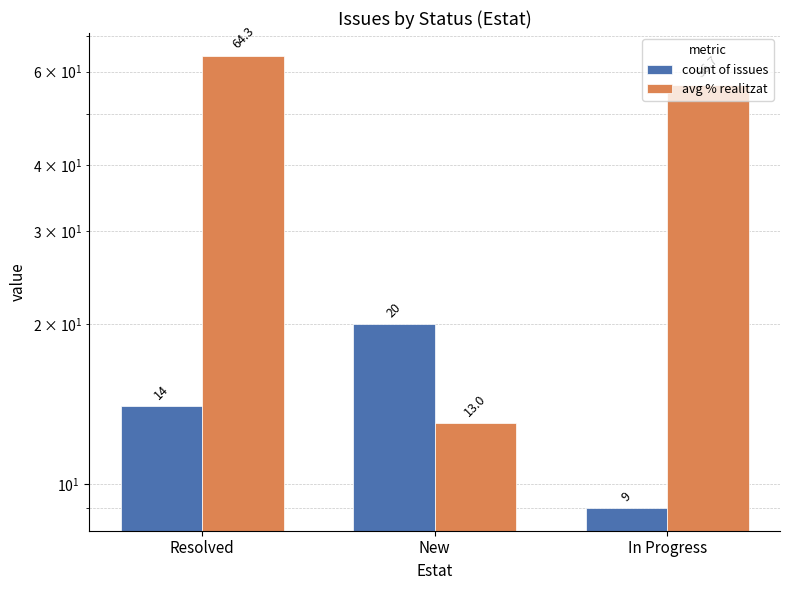

What is the value of the count of issues bar at the 1st from the left?

14.0